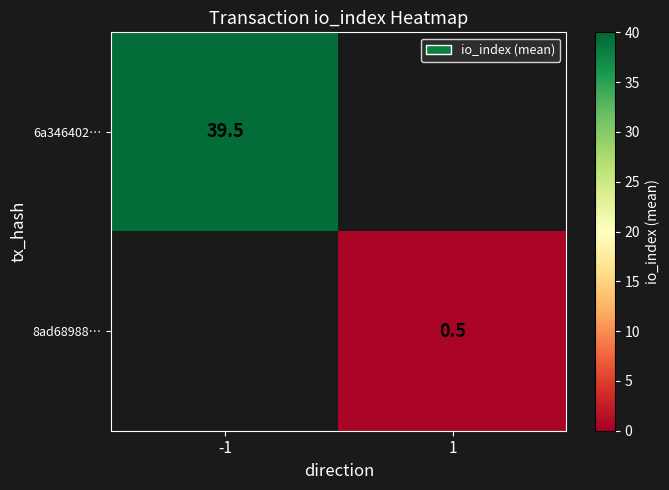

How many categories are shown in the chart?

2